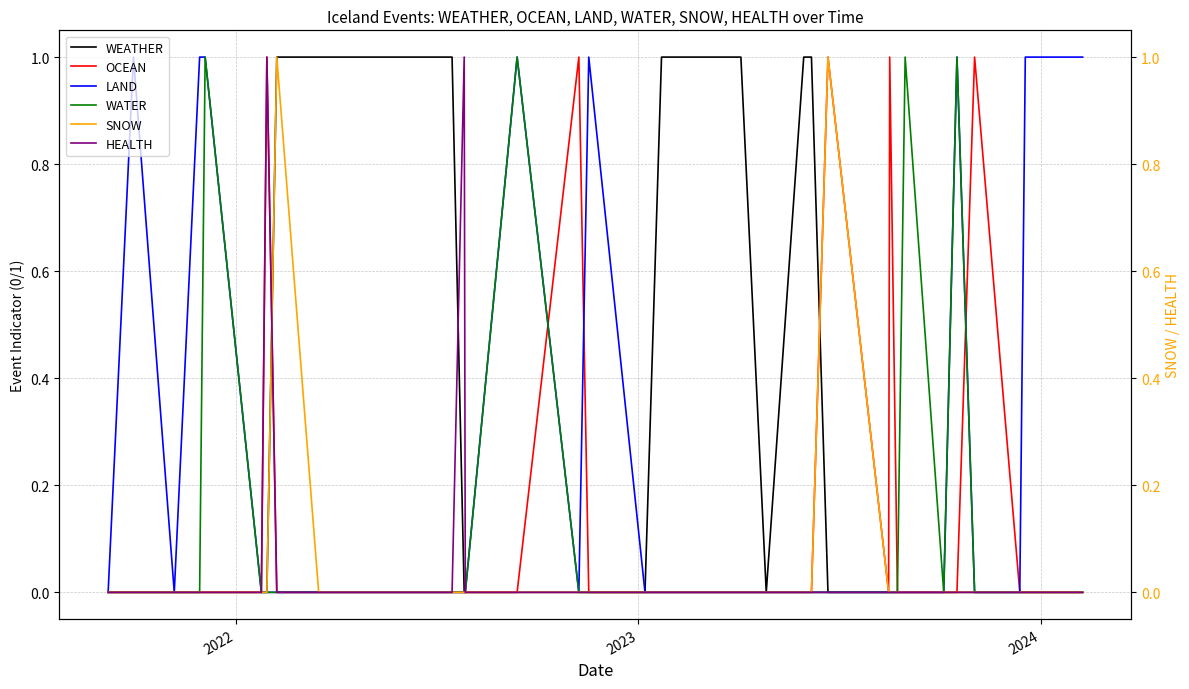

What are all the series names shown in the legend?

WEATHER, OCEAN, LAND, WATER, SNOW, HEALTH